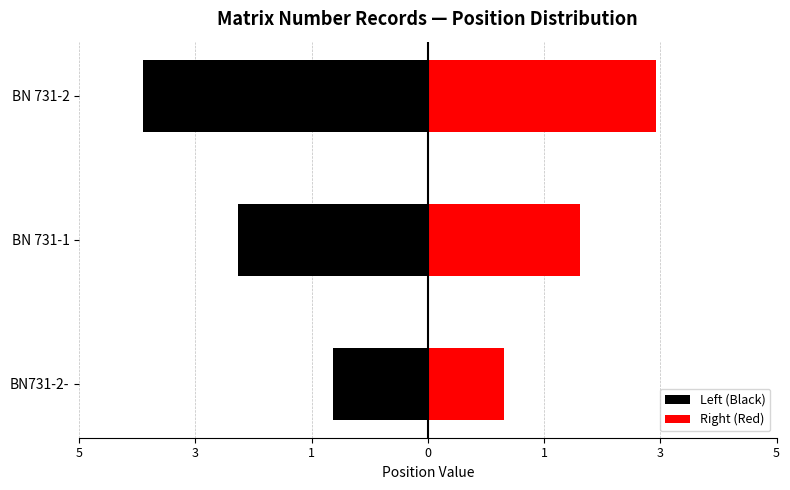

Is the value of Right (Red) at BN 731-1 greater than the value of Left (Black) at BN 731-2?

Yes